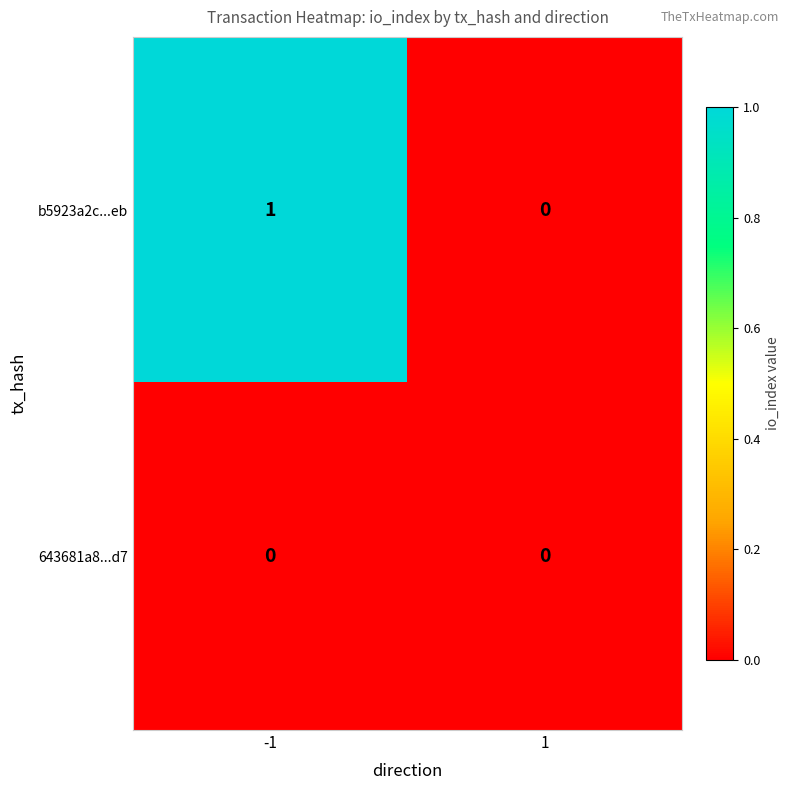

Is the value of b5923a2c...eb at -1 greater than the value of 643681a8...d7 at 1?

Yes